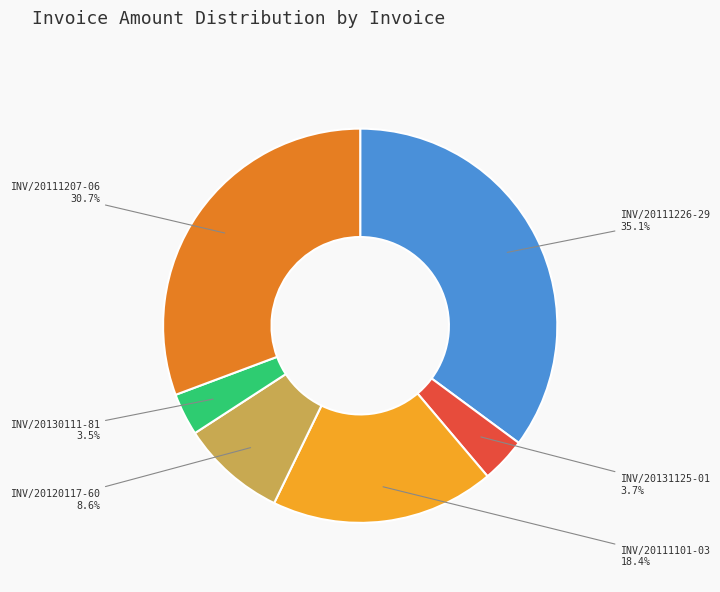

Which slice is the largest?

INV/20111226-29